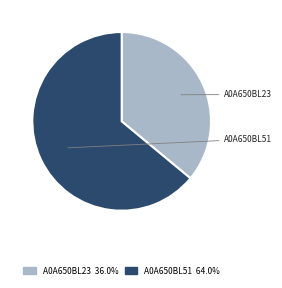

Does any single category account for the majority?

Yes